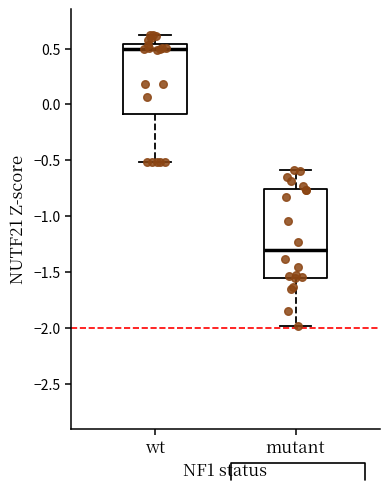

Which box is the tallest, from its lower edge to its upper edge?

mutant